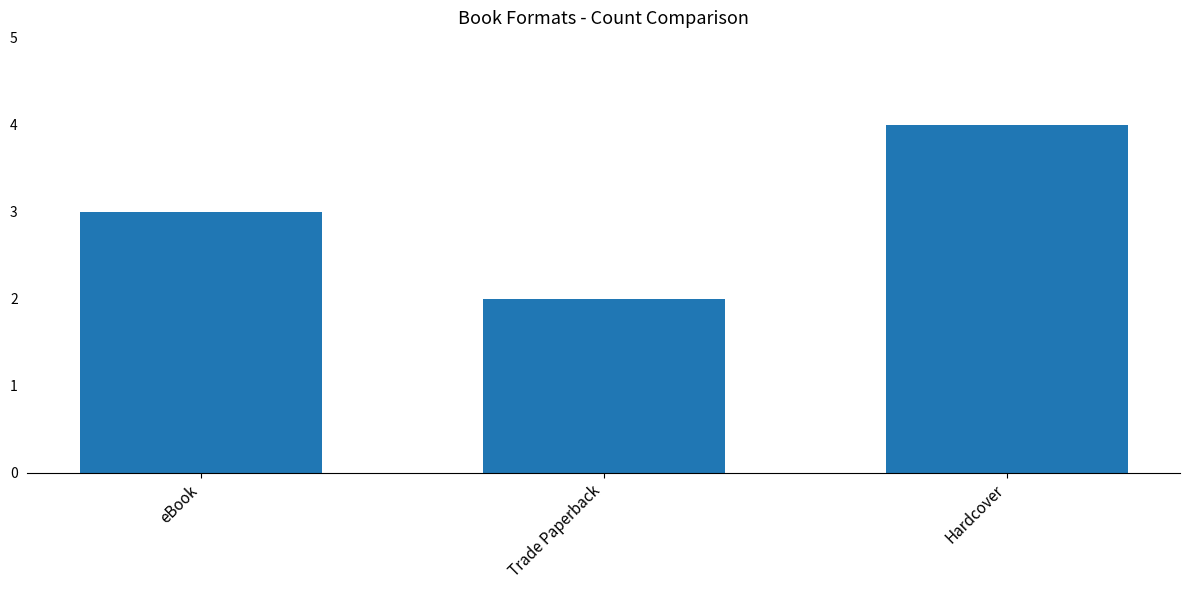

Between eBook and Hardcover, which is larger?

Hardcover